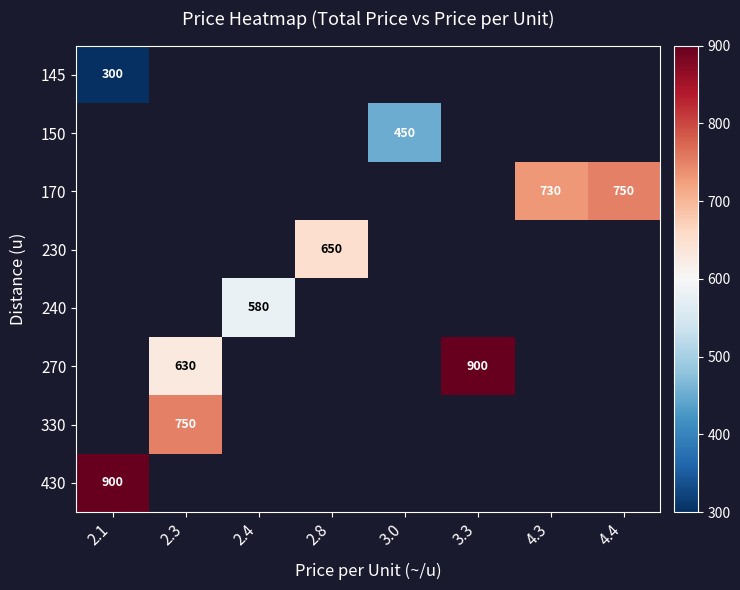

Which has a higher value, 2.1 or 4.4?

4.4